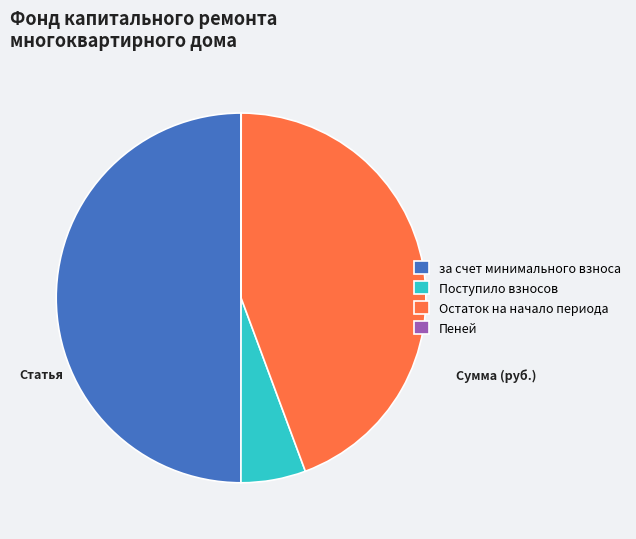

Which has a higher value, Остаток на начало периода or за счет минимального взноса?

за счет минимального взноса